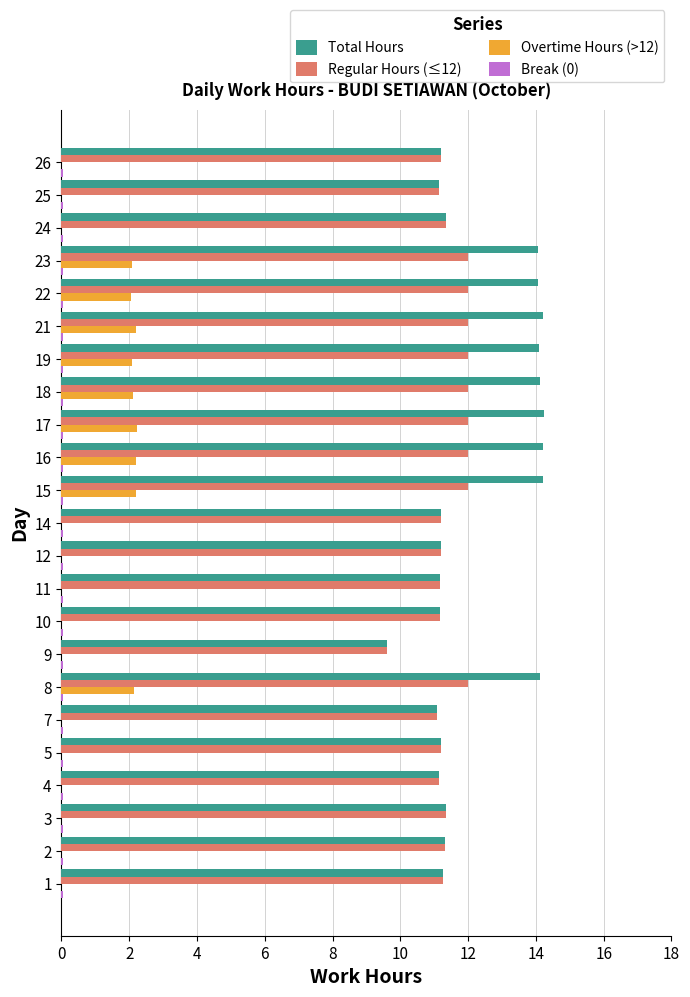

What is the maximum value for Total Hours?

14.2